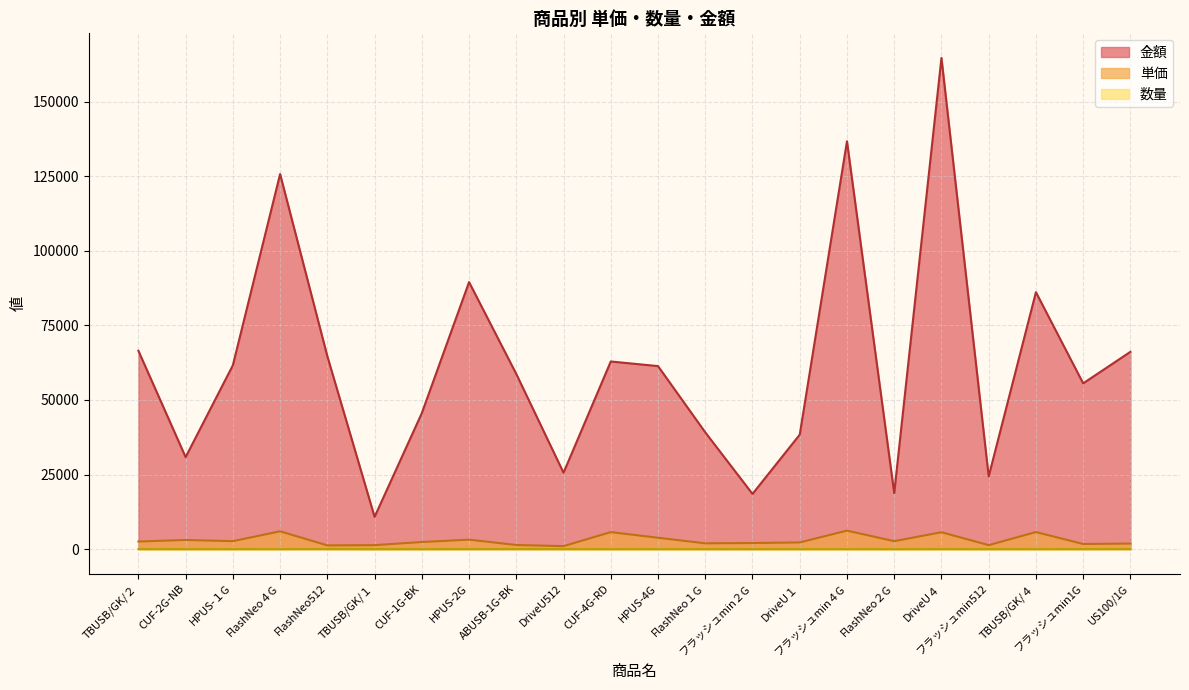

What is the value of the 金額 point at the 9th from the left?

58716